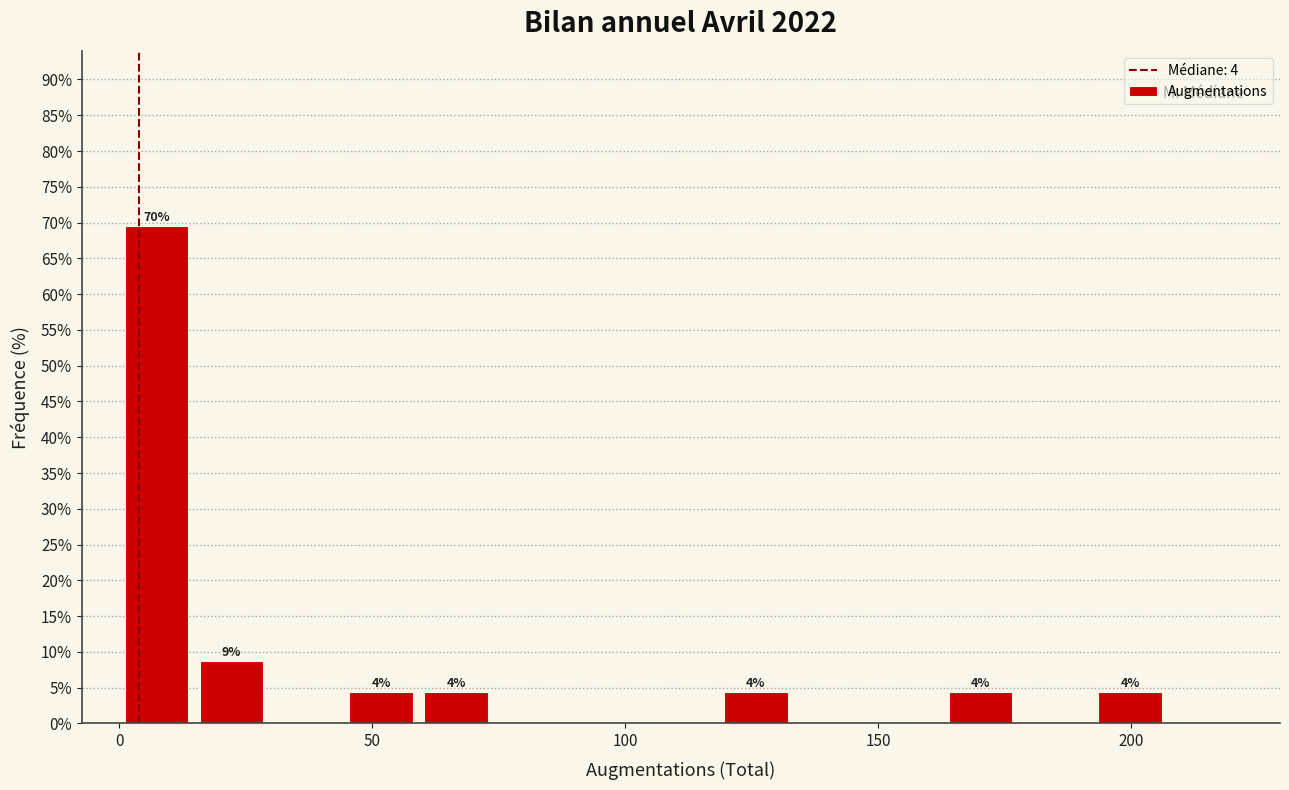

Read against the x-axis, roughly where is the centre of the tallest bar?

5